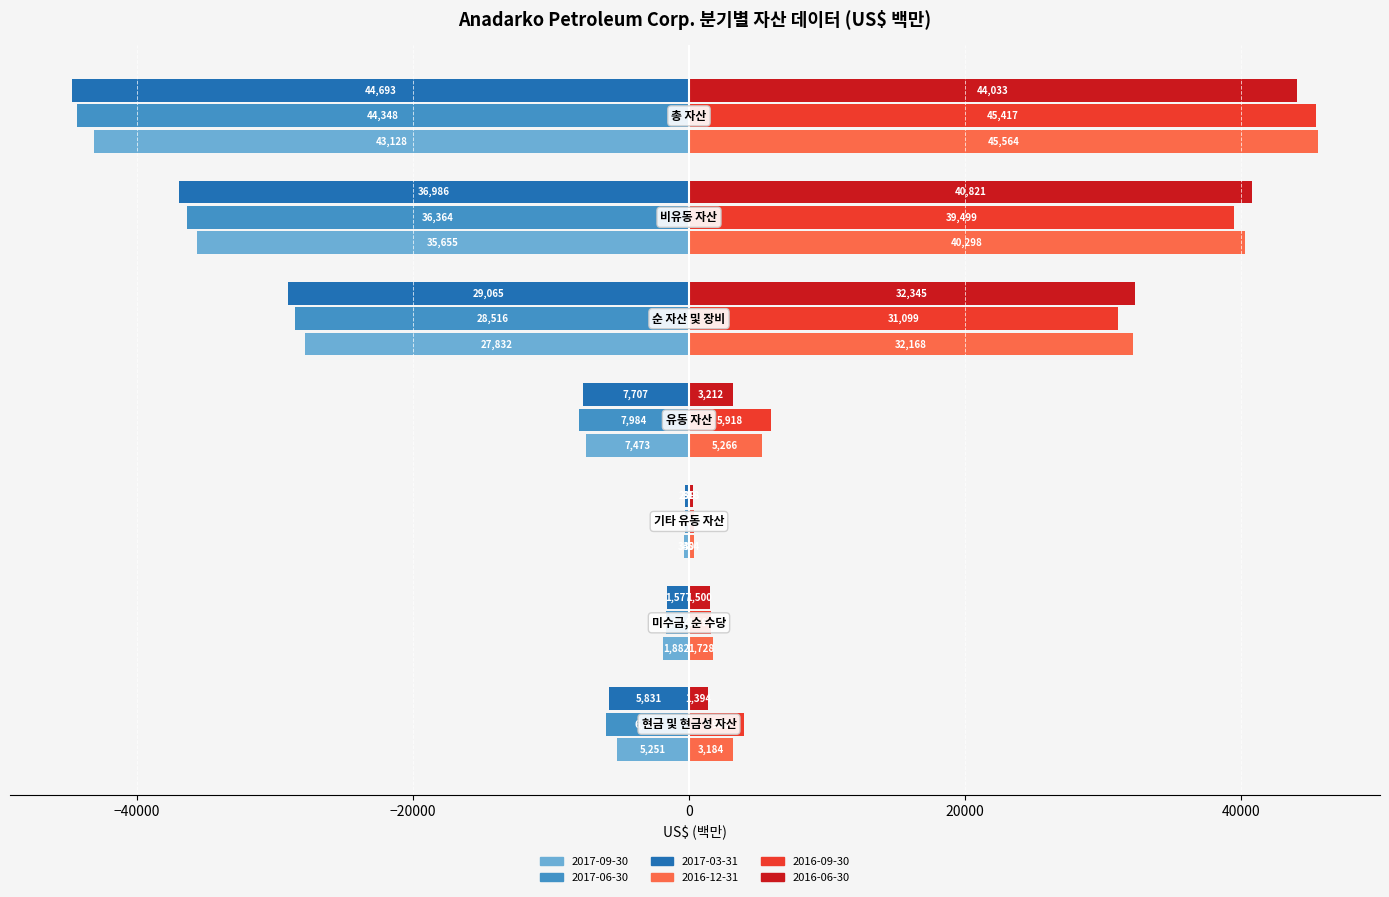

What is the maximum value for 2016-12-31?

45564